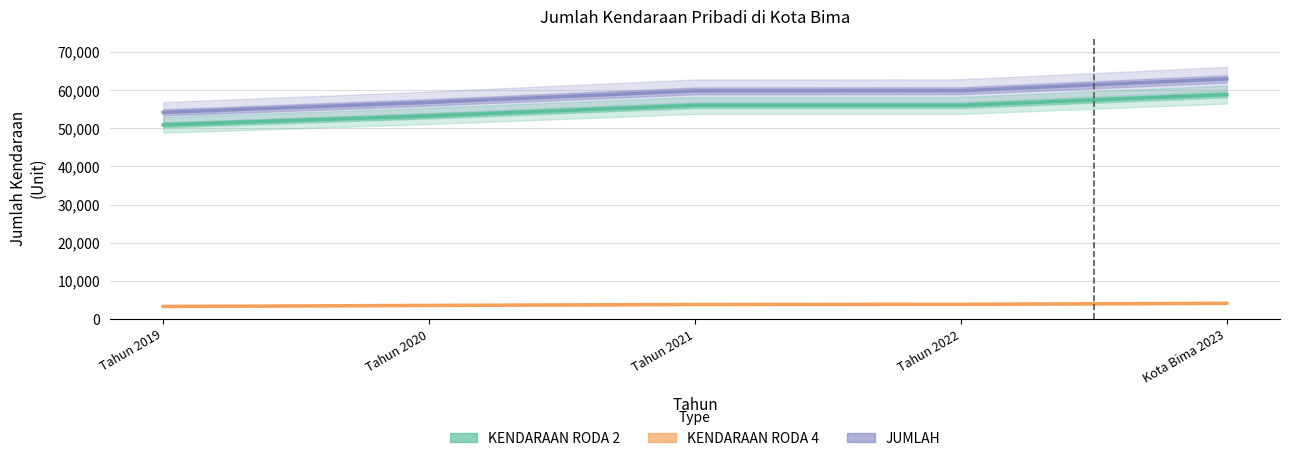

The value of KENDARAAN RODA 2 at Kota Bima 2023 is 87749. True or false?

False